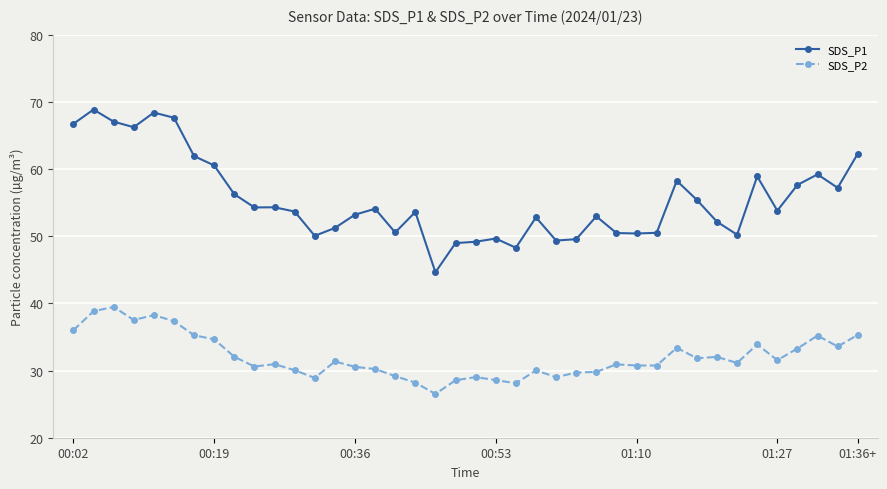

True or false: SDS_P1 and SDS_P2 cross at least once.

False